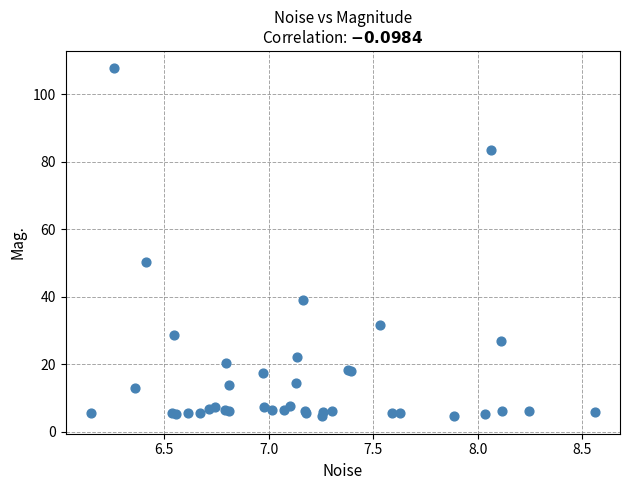

What Y value in the scatter plot is closest to 56?

50.3